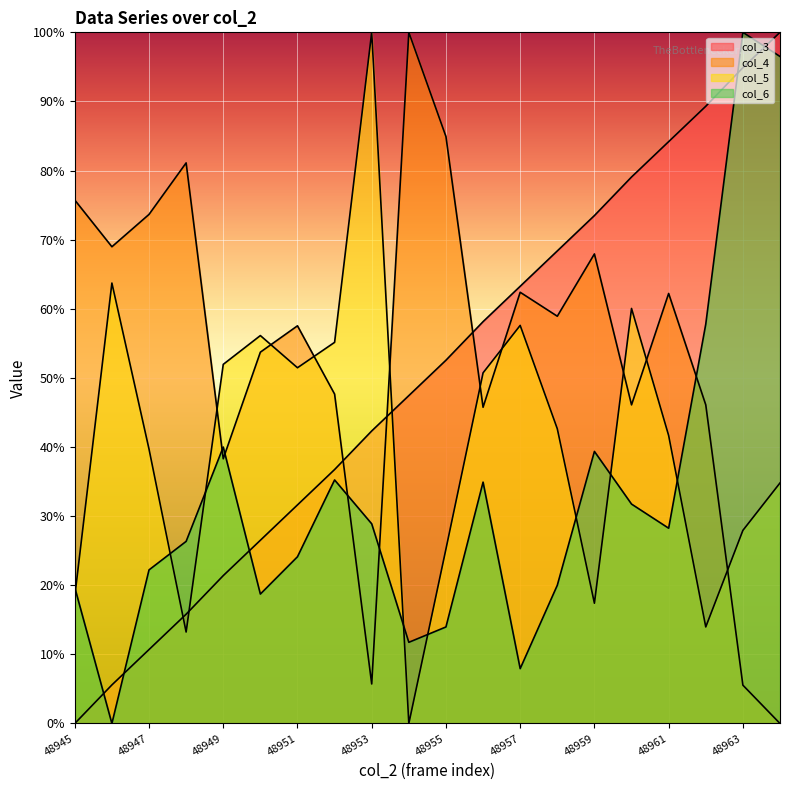

True or false: col_5 line has more than 0 interior local peaks.

True